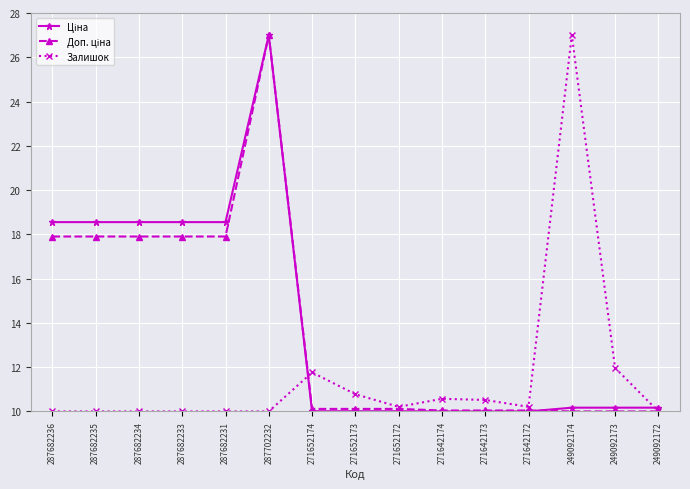

The value of Залишок at 271652172 is 10.2. True or false?

True